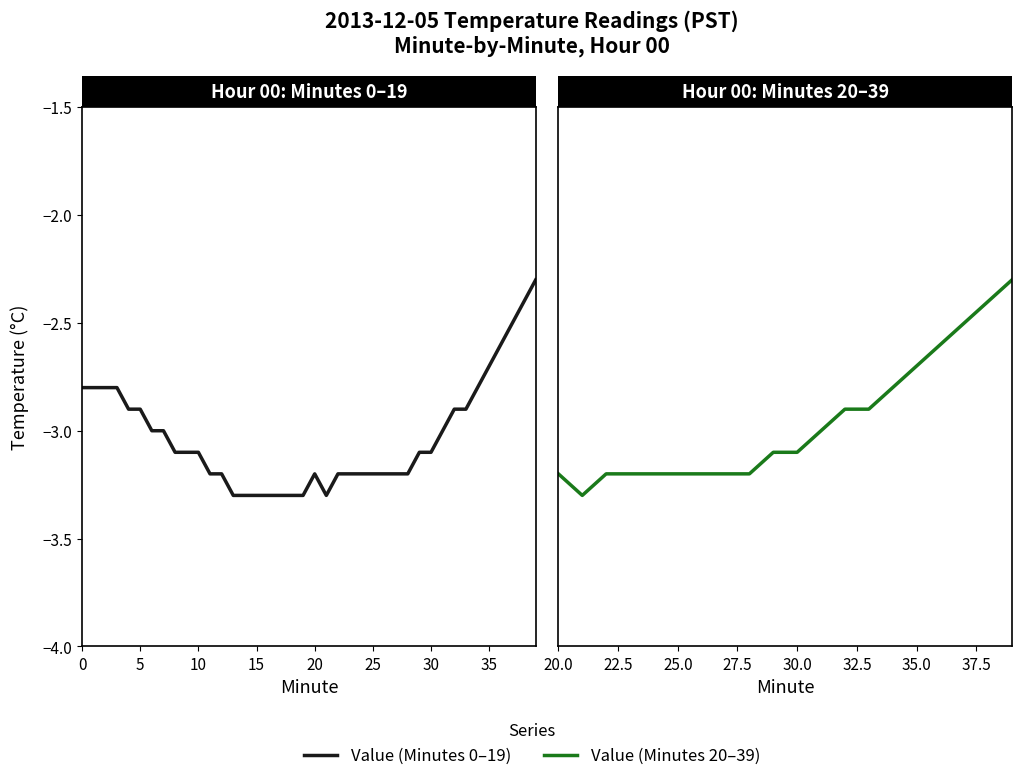

What is the sum of all values?

-121.0